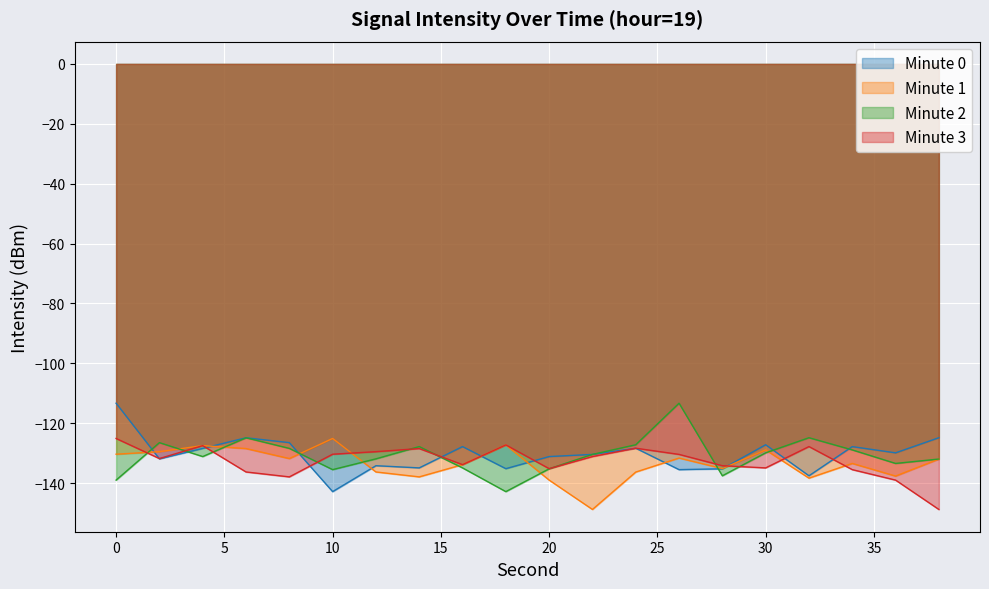

How many values in the Minute 2 series are below -130?

11